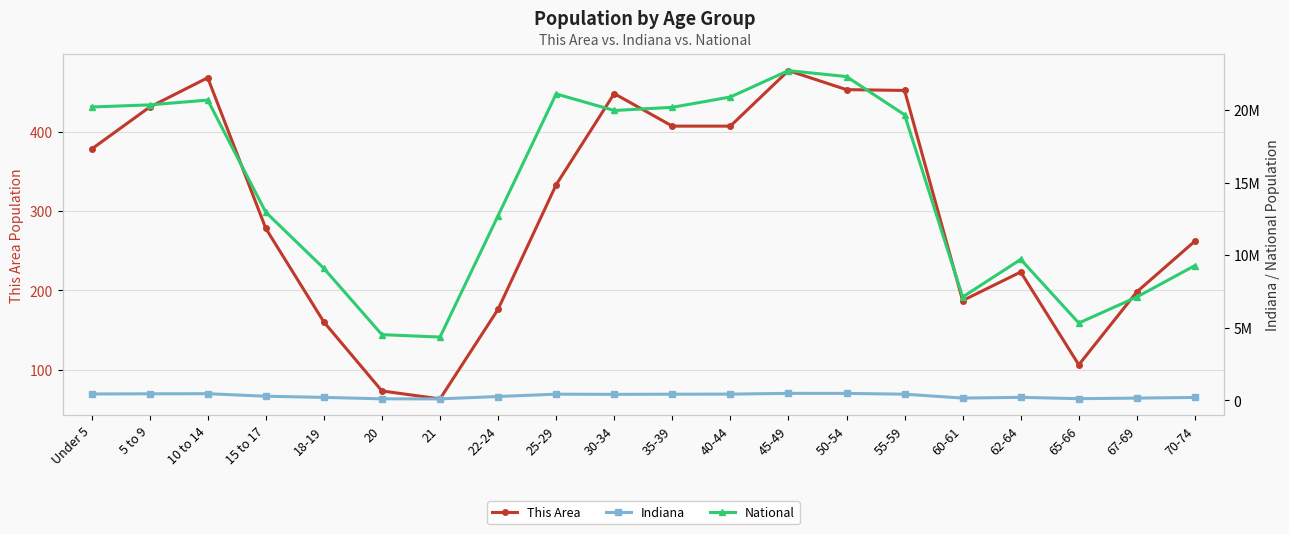

What is the greatest value displayed?

22708591